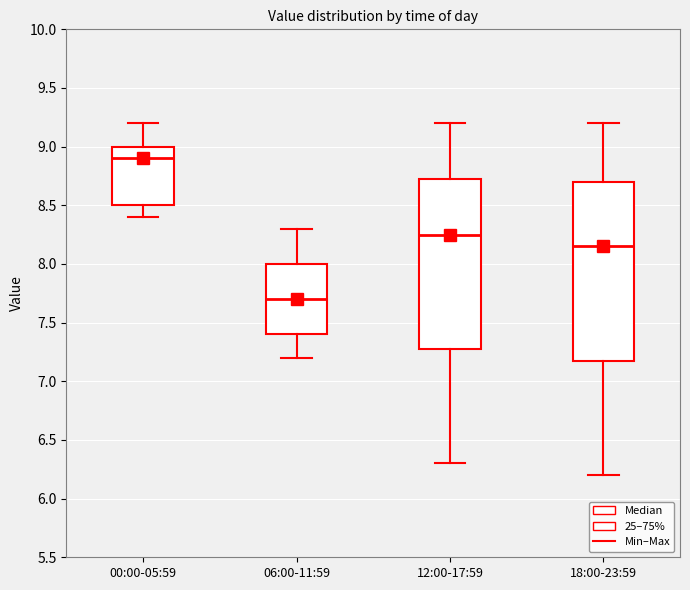

Reading left to right, transcribe this box plot: for each box, give where its median line is, the range the box spans, and where its two whiskers end, as read against the y-axis. The values are not printed on the chart, so give them approximately, as read against the axis.

00:00-05:59: median 8.90, box 8.50 to 9.00, whiskers 8.40 to 9.20
06:00-11:59: median 7.70, box 7.40 to 8.00, whiskers 7.20 to 8.30
12:00-17:59: median 8.25, box 7.30 to 8.75, whiskers 6.30 to 9.20
18:00-23:59: median 8.15, box 7.20 to 8.70, whiskers 6.20 to 9.20